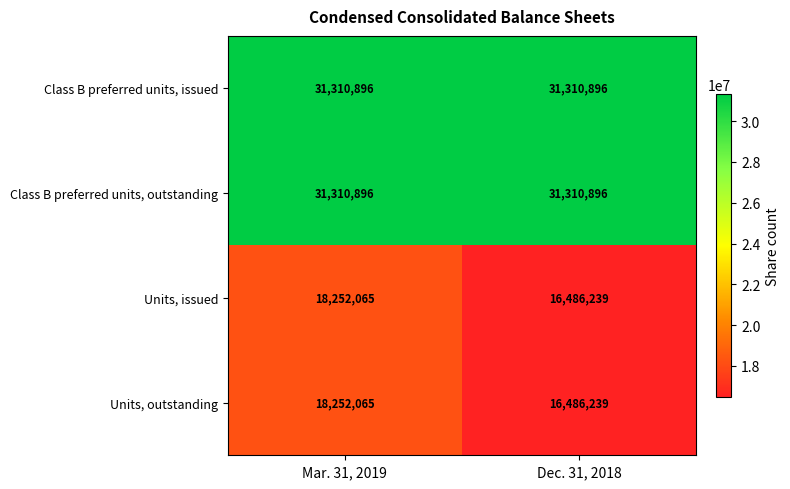

The value of Class B preferred units, issued at Mar. 31, 2019 is 15421293. True or false?

False